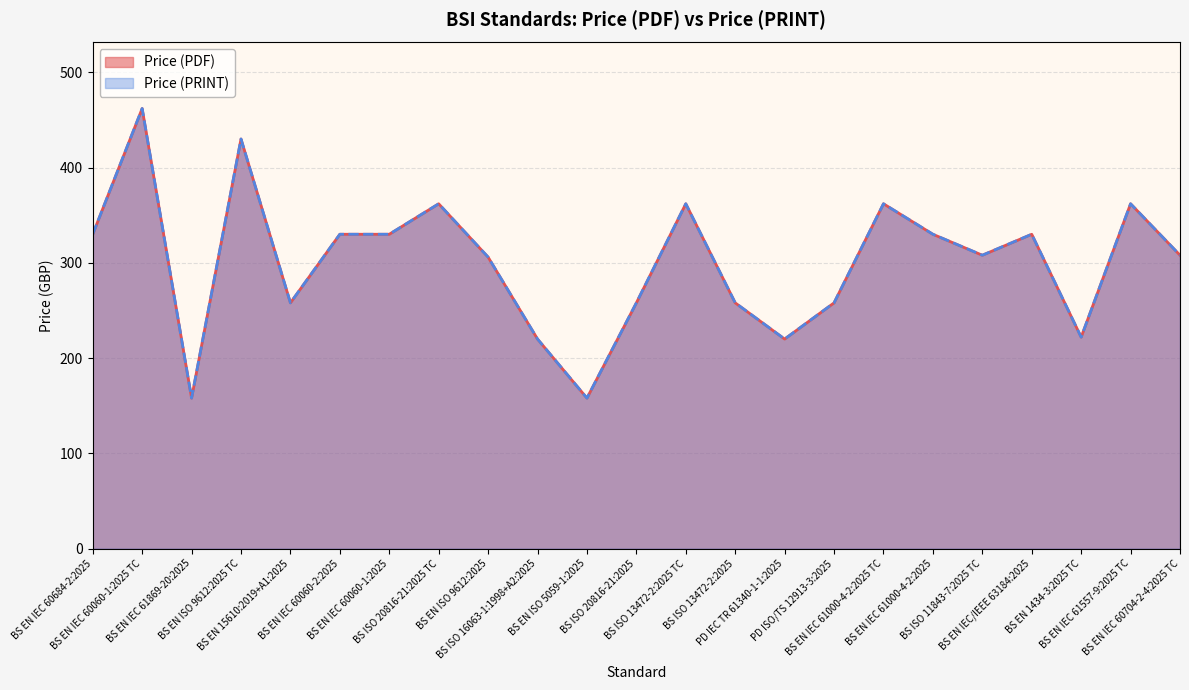

True or false: Price (PDF) and Price (PRINT) intersect in this chart.

False